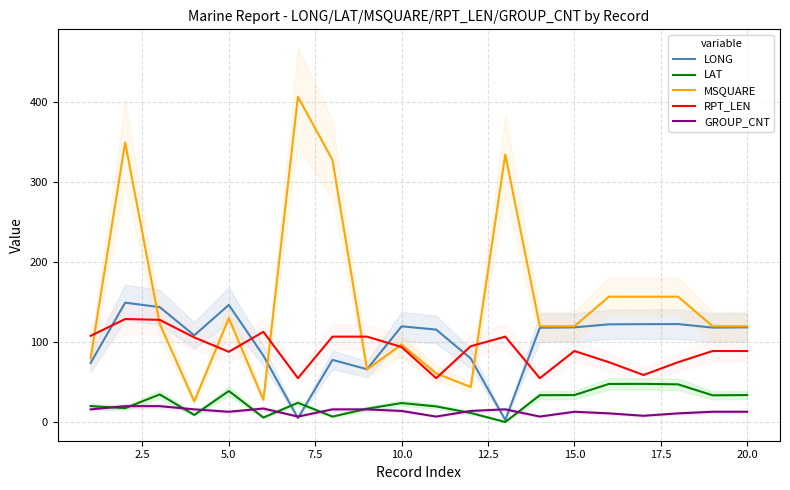

Is it true that LAT equals 14.5 at 20.0?

False